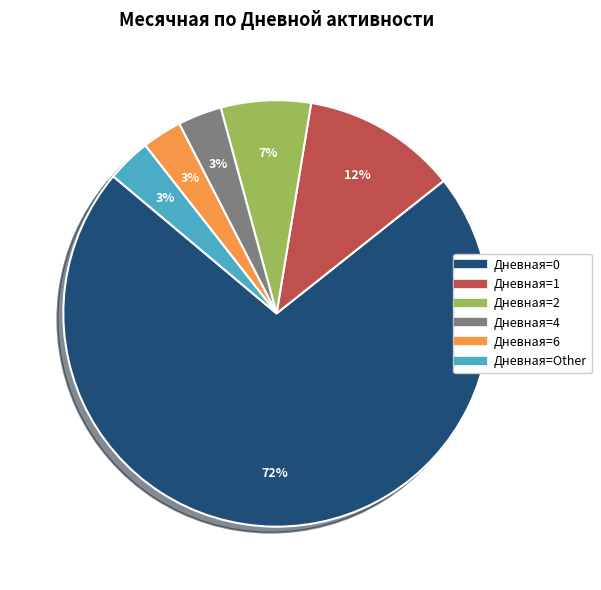

Count the number of slices in the pie.

6